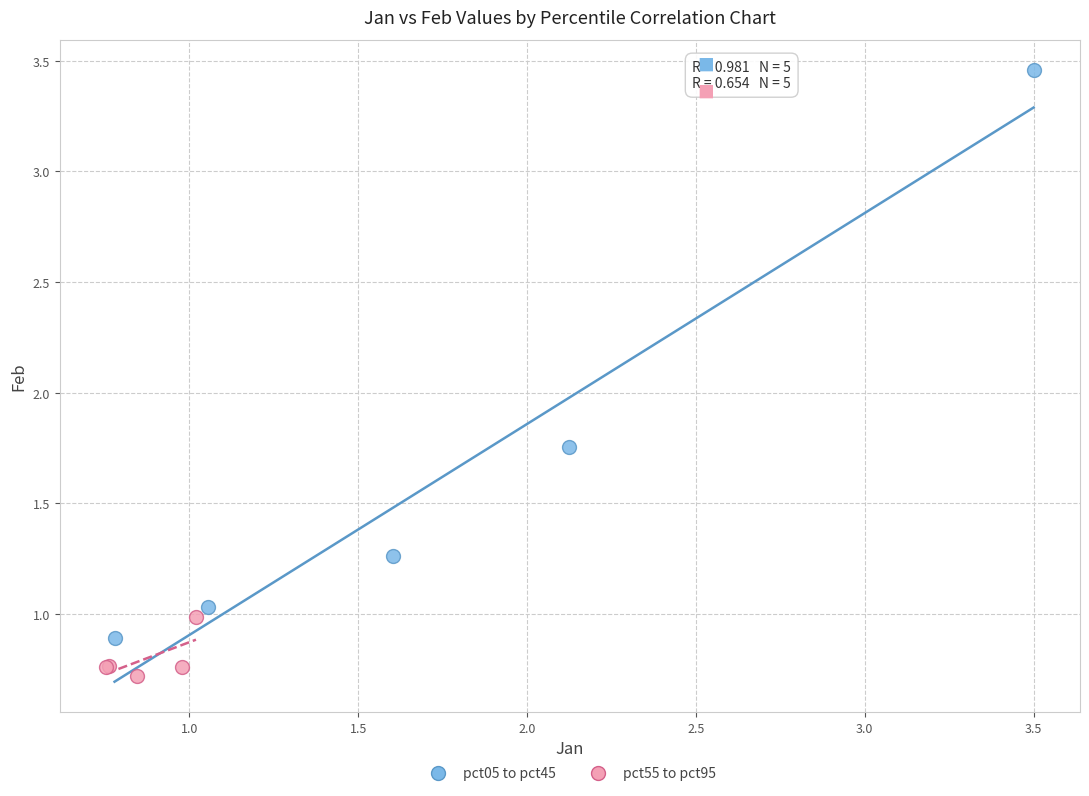

Which series has the largest Y range (max minus min)?

pct05 to pct45